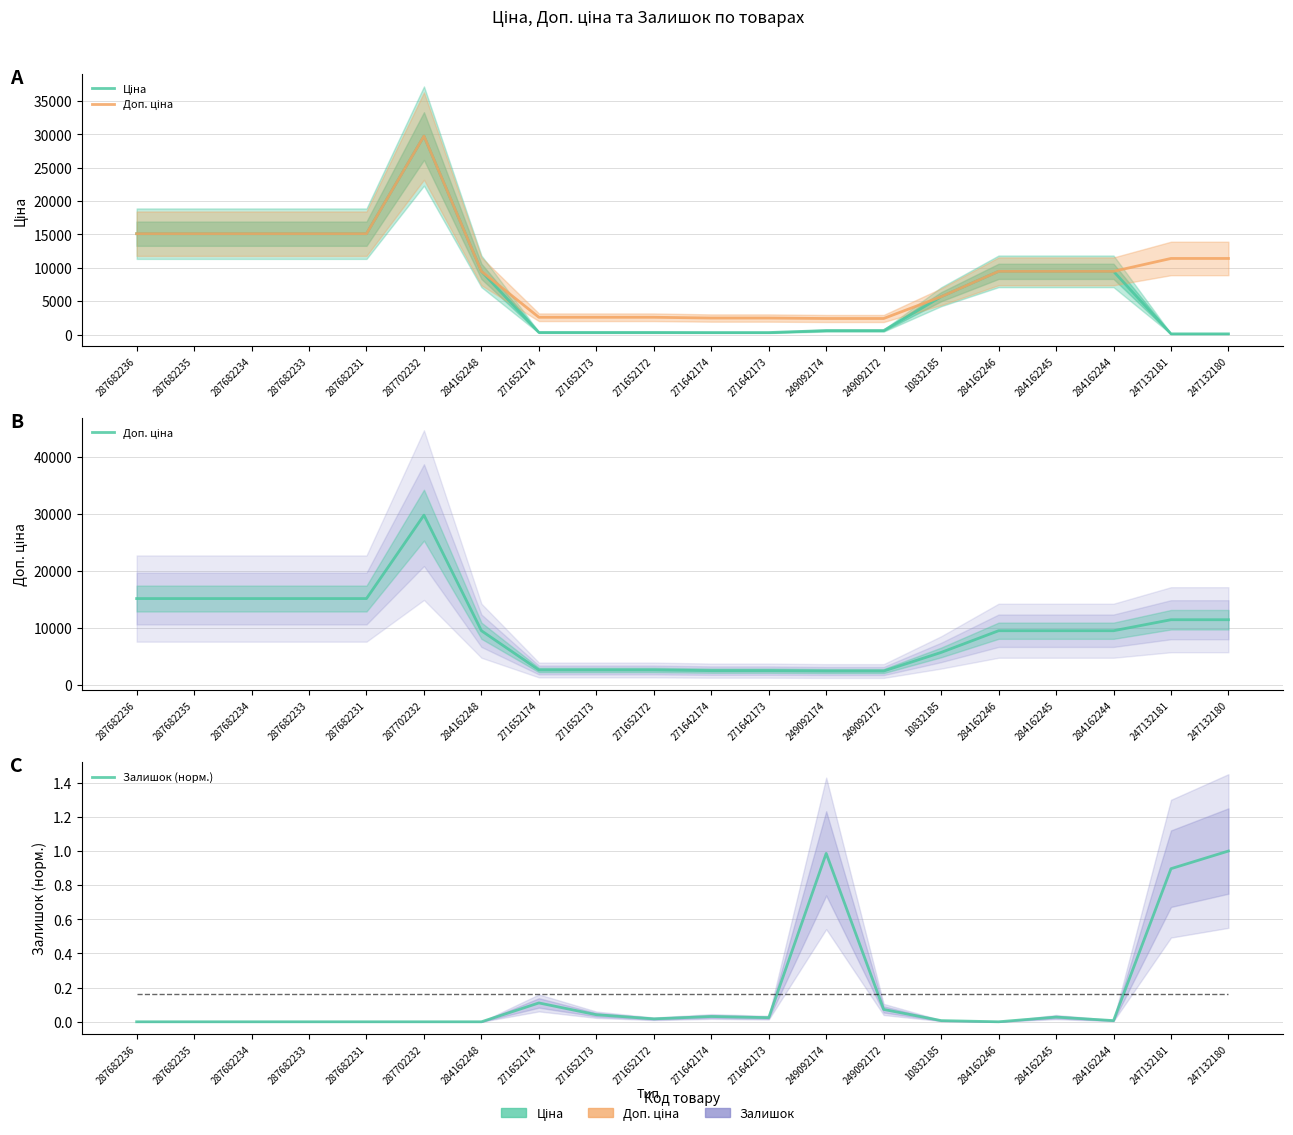

Is the value of Залишок (норм.) at 249092174 greater than the value of Ціна at 249092172?

No